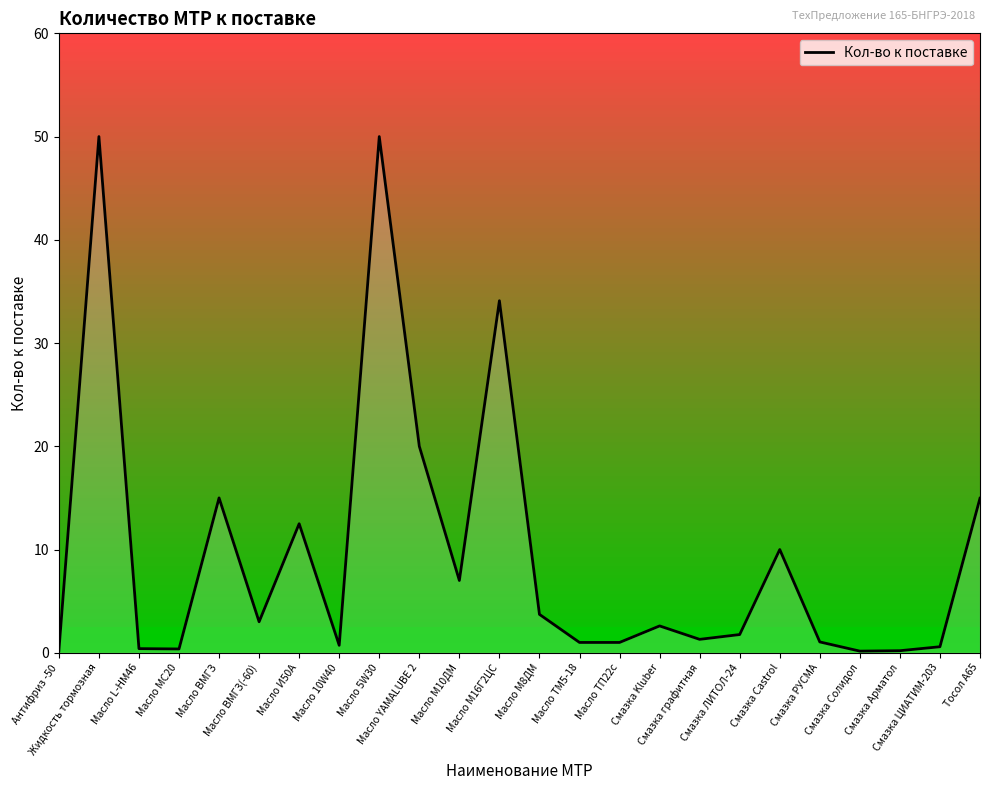

How many lines are shown in the chart?

1